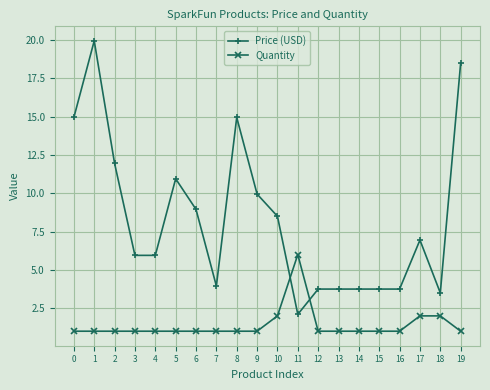

What is the minimum value shown in the chart?

1.0